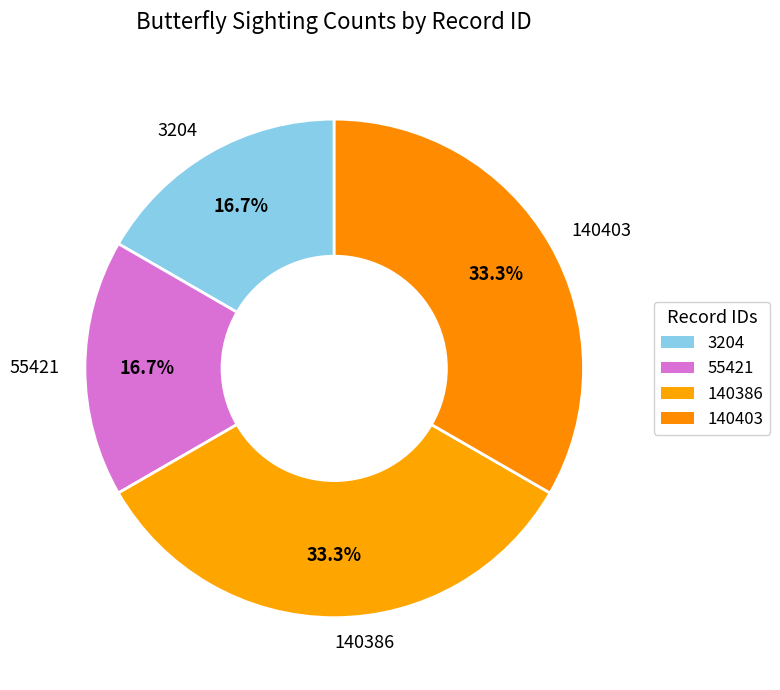

Is it true that 140386 is 22% of the pie?

False